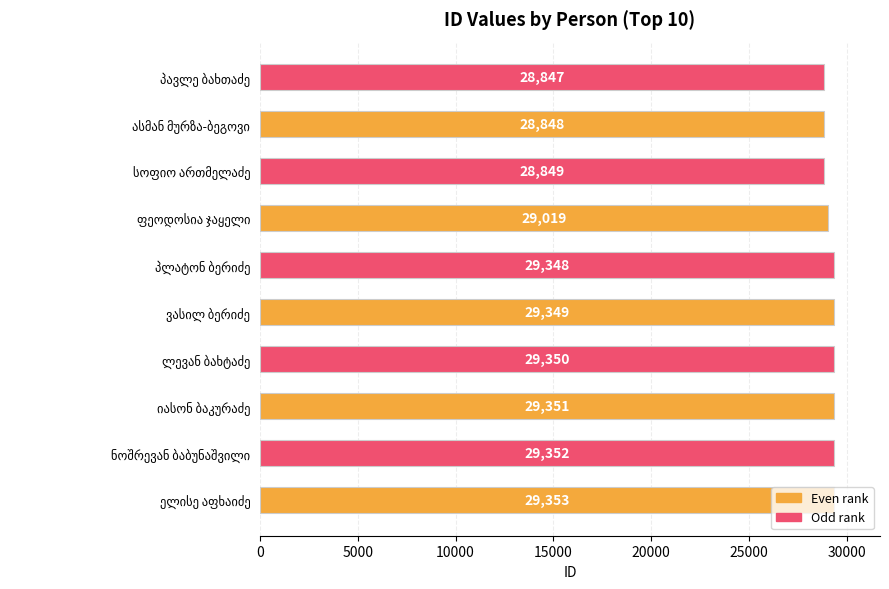

What is the difference between the maximum and minimum values?

506